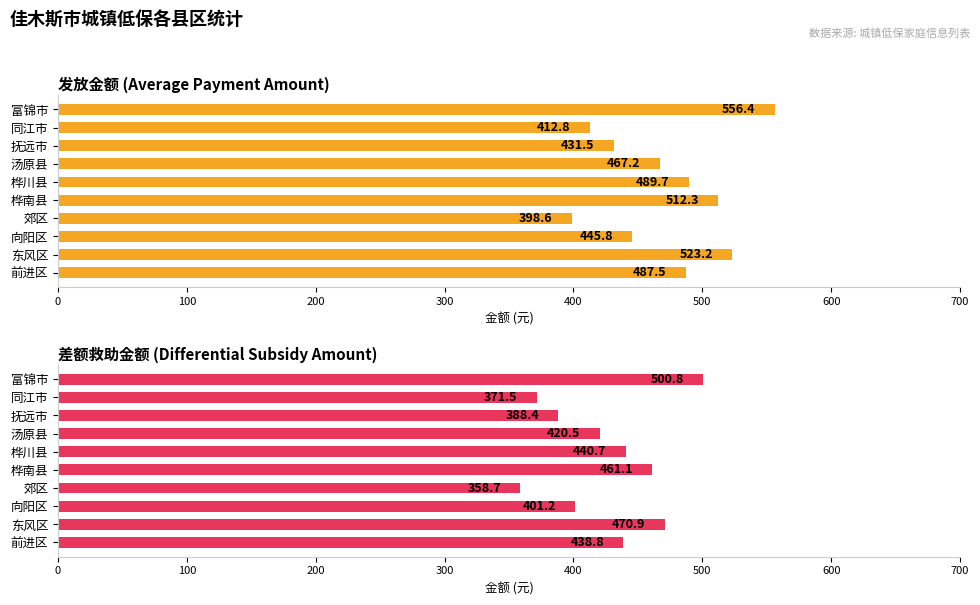

The value of Average payment at 向阳区 is 224.0. True or false?

False